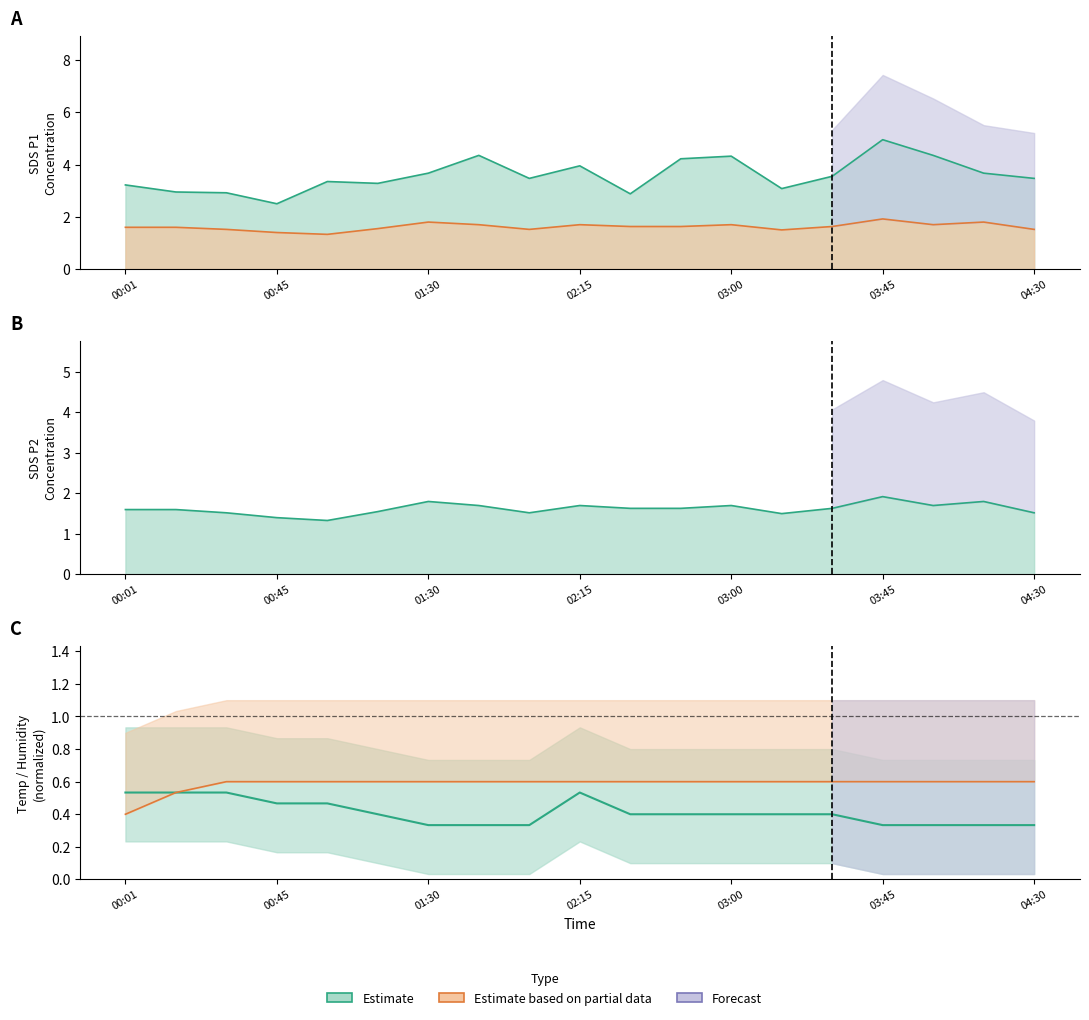

What is the label of the 1st point from the left?

00:01